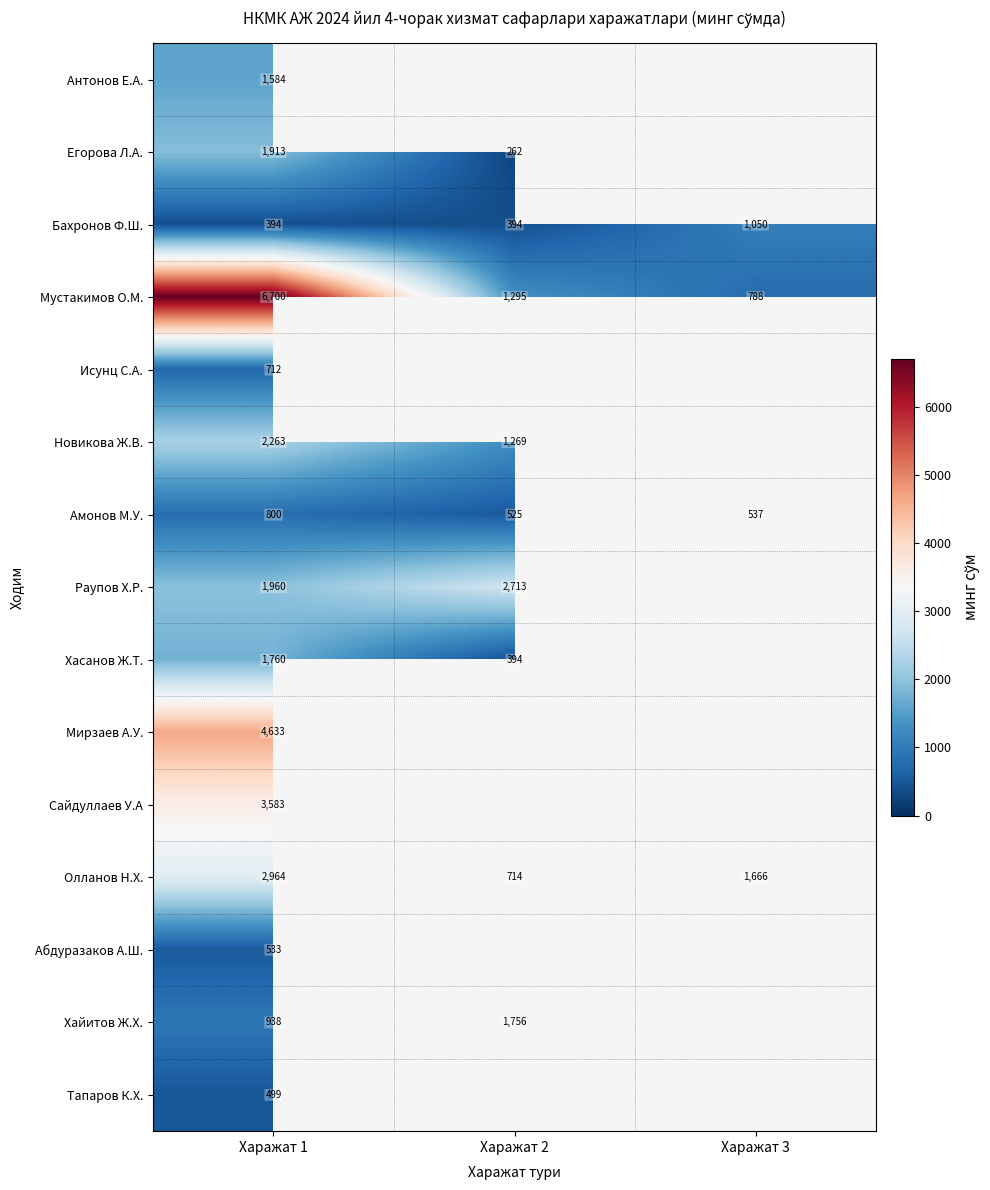

Is it true that Олланов Н.Х. equals 2964.0 at Харажат 1?

True